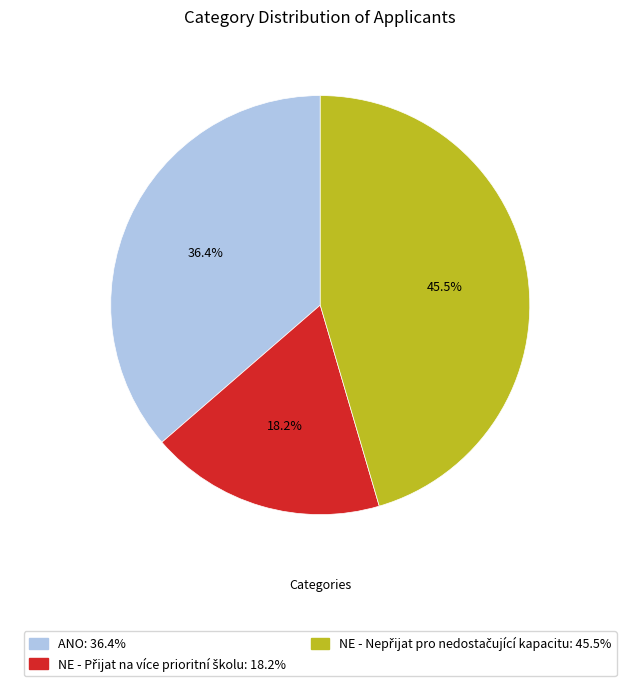

Is there a majority slice in this chart?

No